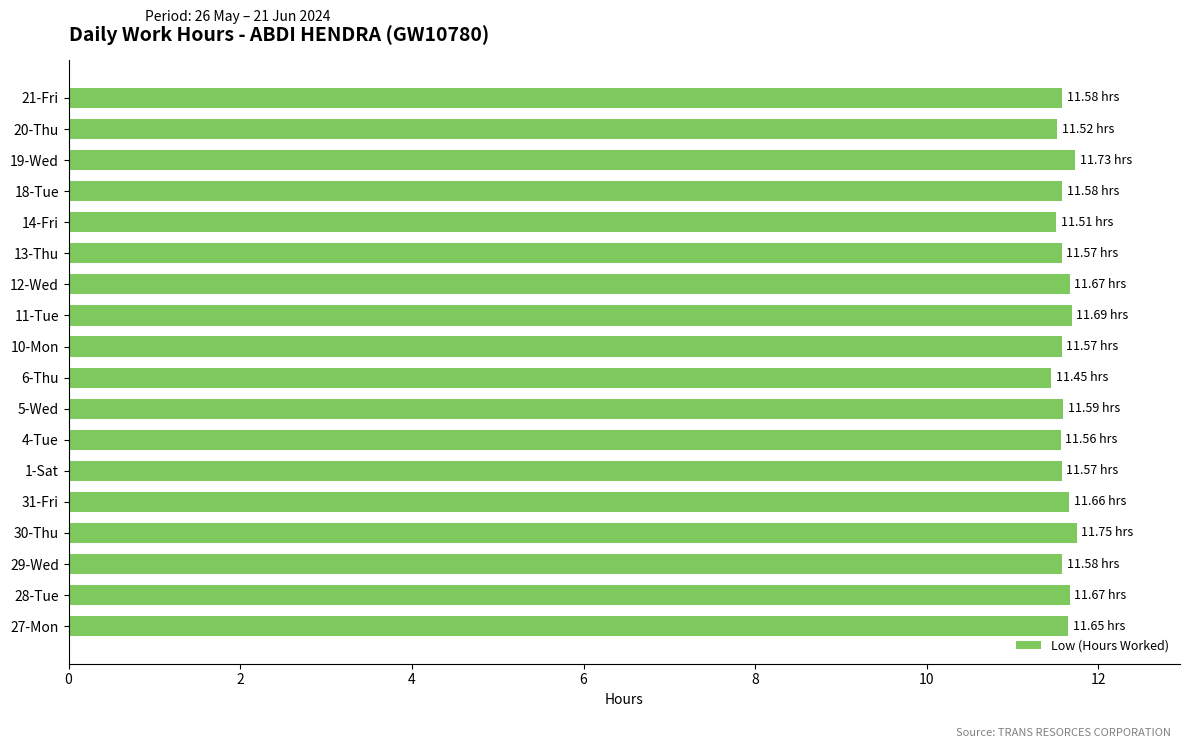

What is the difference between the maximum and minimum values?

0.3